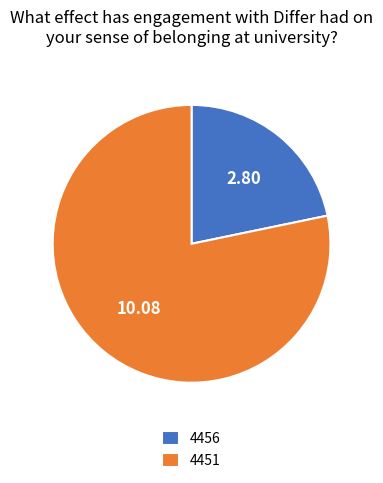

Which has a higher value, 4451 or 4456?

4451